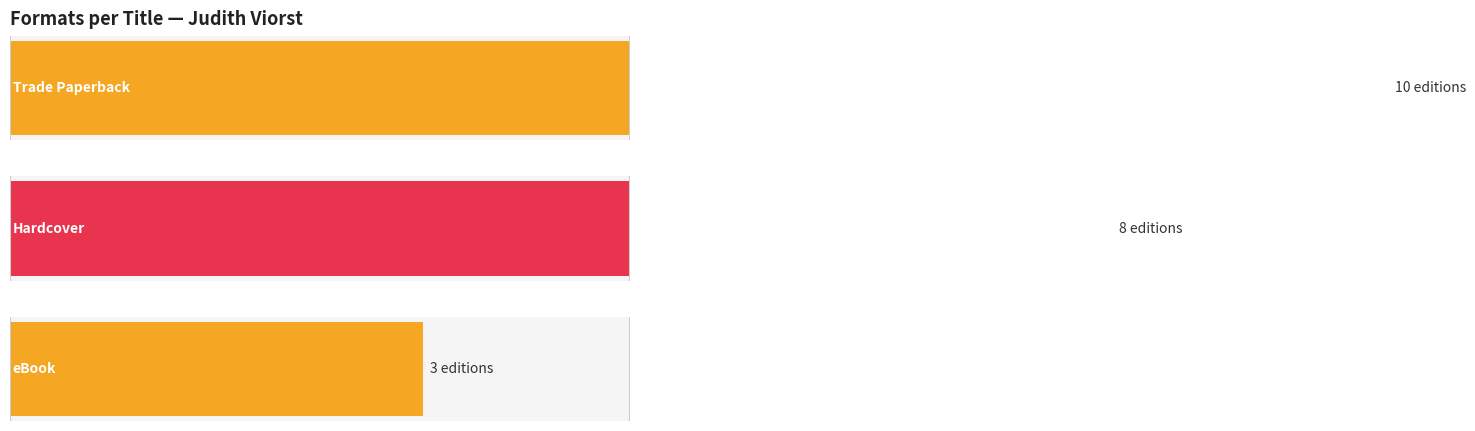

Which series has the largest total across all categories?

Trade Paperback